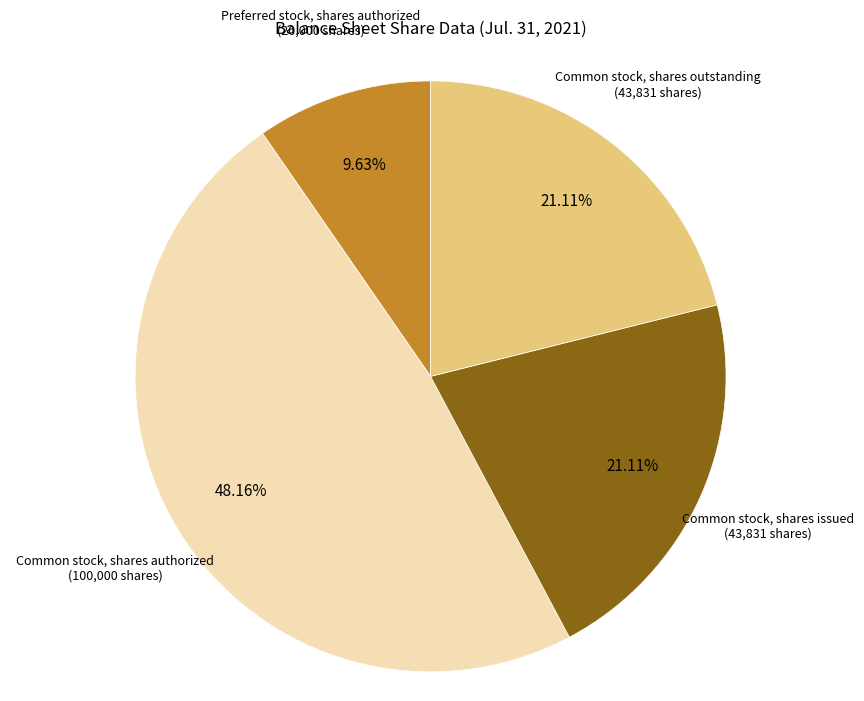

Is there any slice that represents more than half of the pie?

No